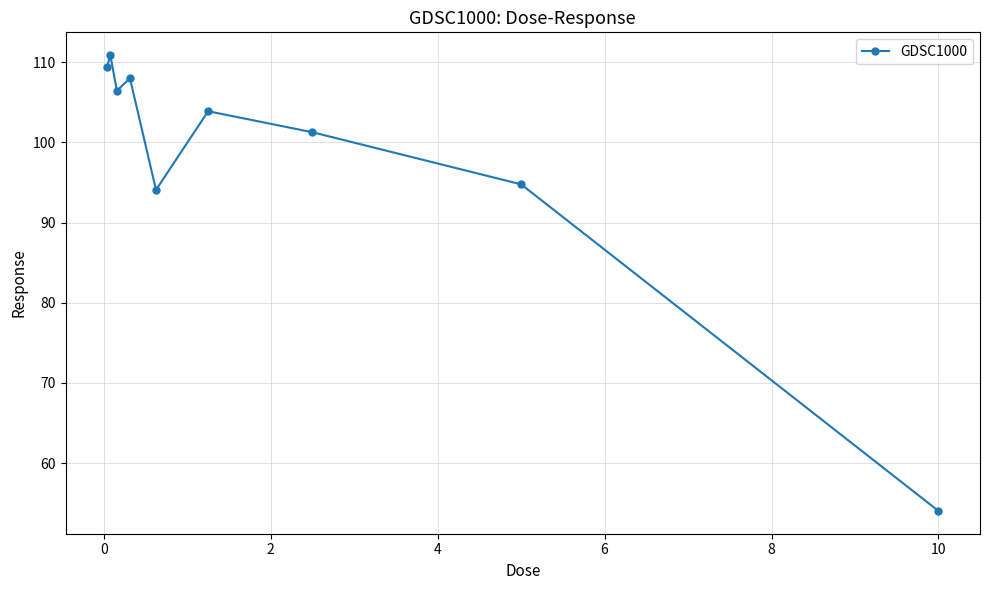

What is the difference between the maximum and minimum values?

56.9